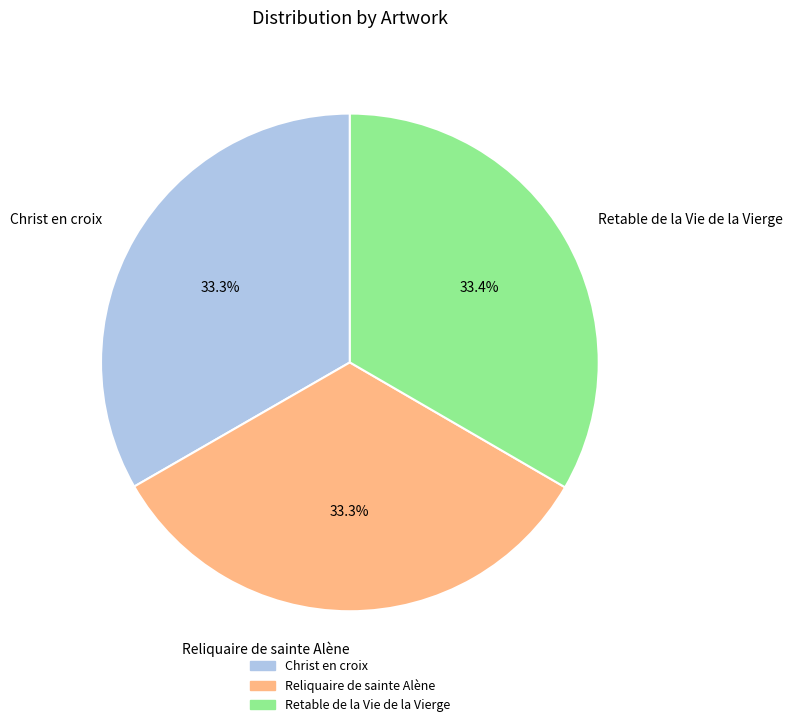

How many slices are in this pie chart?

3